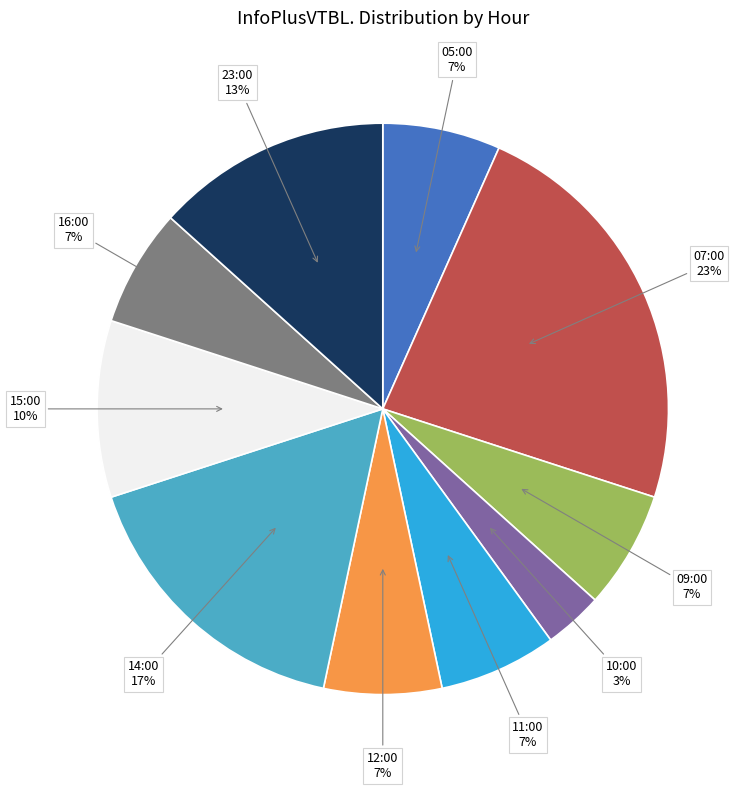

Does any single category account for the majority?

No